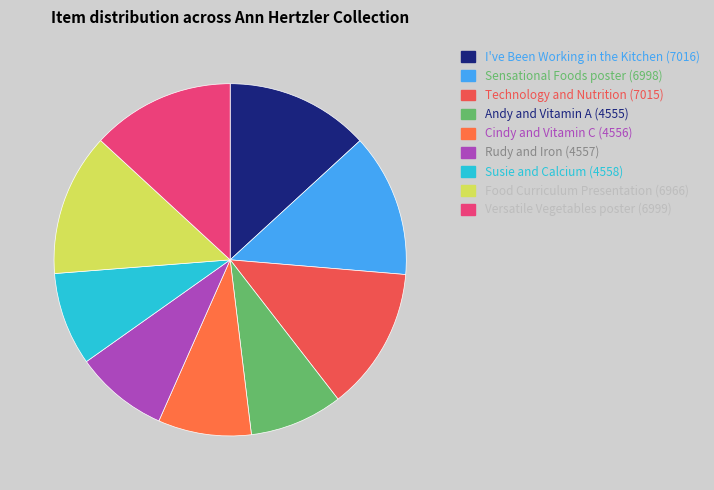

Does any single category account for the majority?

No